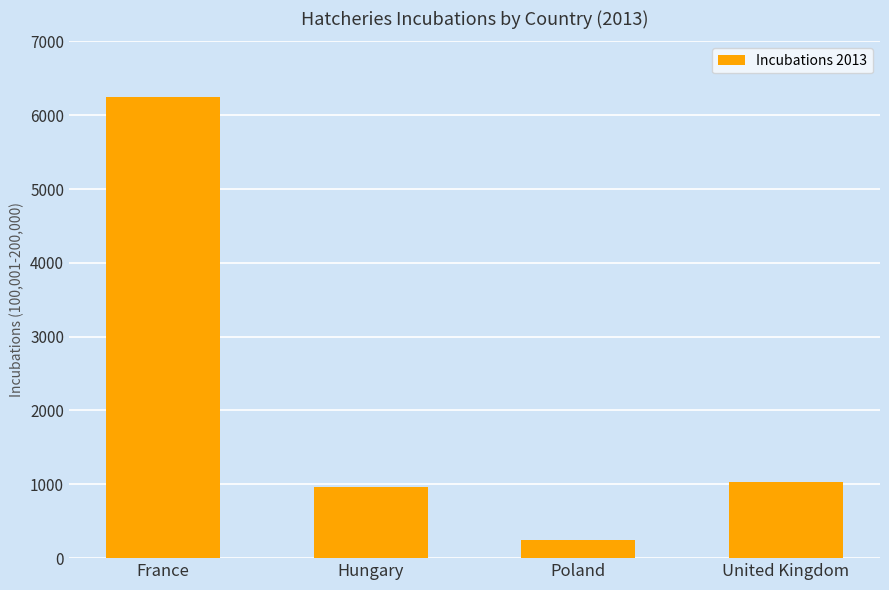

Which has a higher value, France or United Kingdom?

France